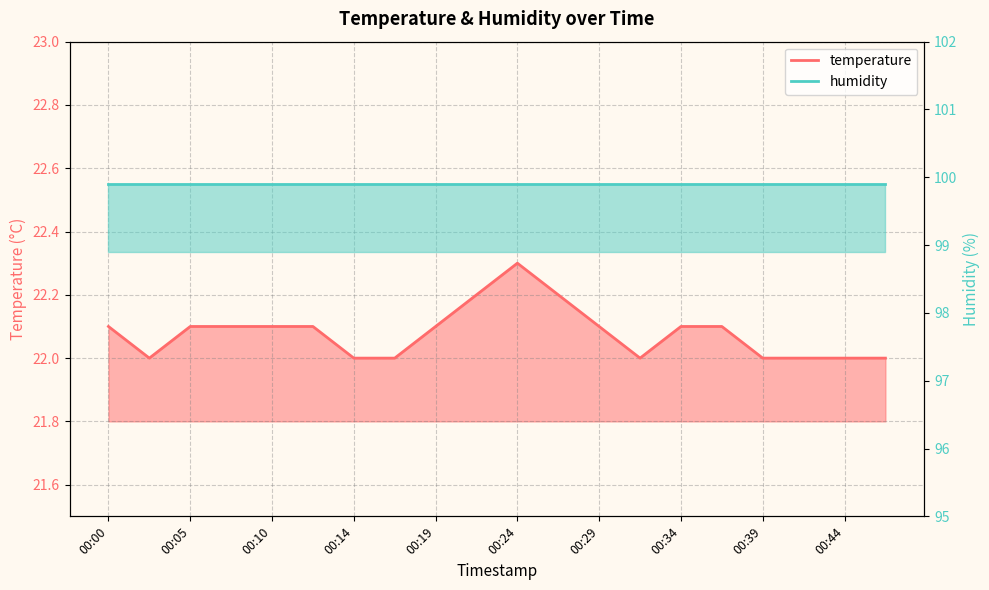

List the labels in order of value, largest first.

00:24, 00:22, 00:27, 00:00, 00:05, 00:07, 00:10, 00:12, 00:19, 00:29, 00:34, 00:36, 00:02, 00:14, 00:17, 00:32, 00:39, 00:41, 00:44, 00:46